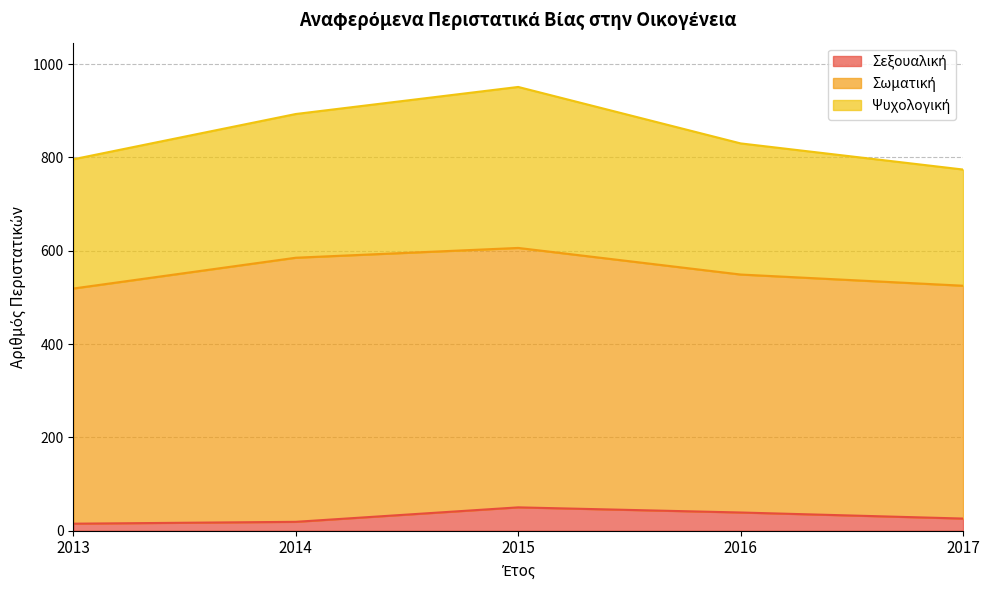

Does the chart display data point markers on the line(s)?

No